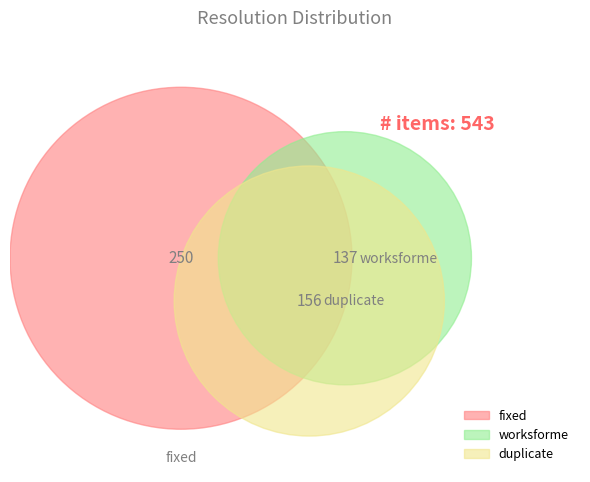

Rank the categories by value from lowest to highest.

worksforme, duplicate, fixed